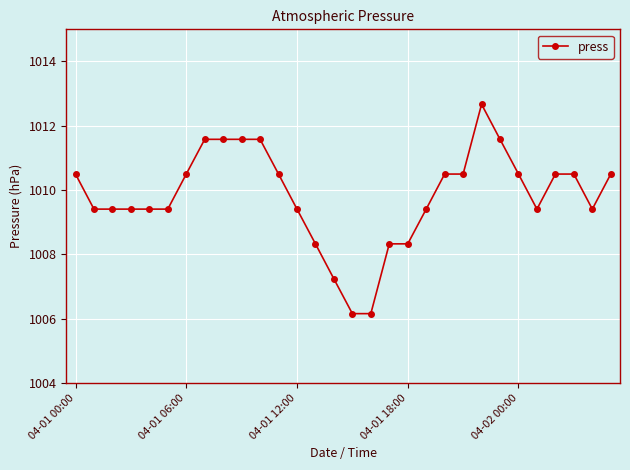

What is the greatest value displayed?

1012.7